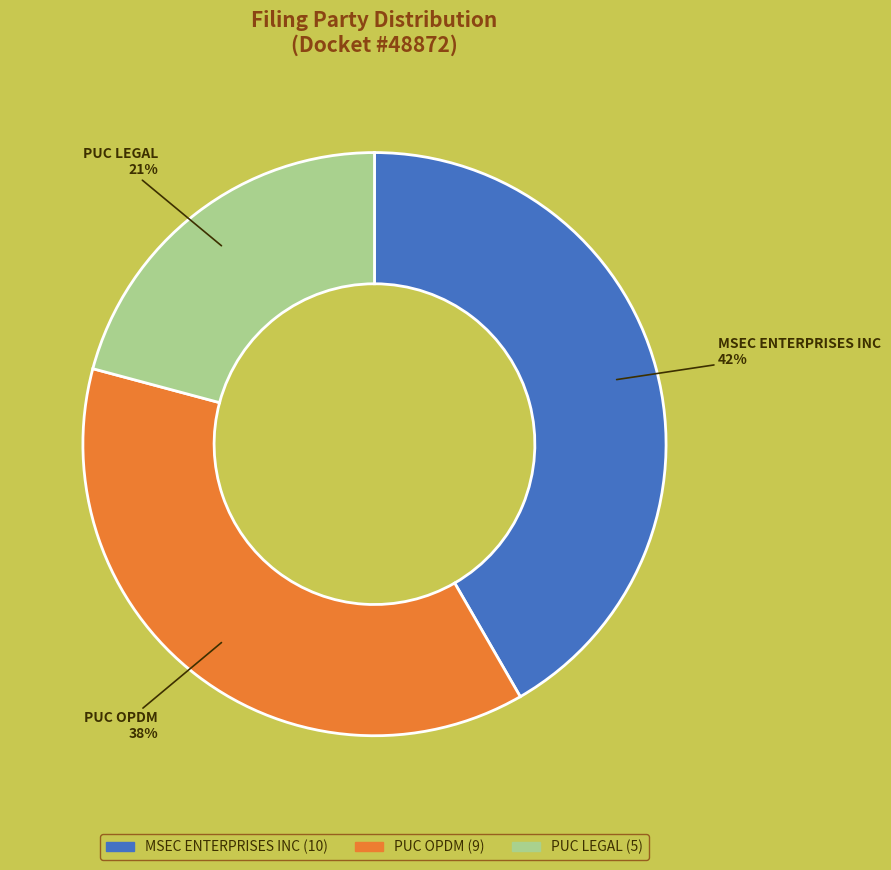

To the nearest percent, what is the difference between the PUC LEGAL and MSEC ENTERPRISES INC slice percentages?

21%